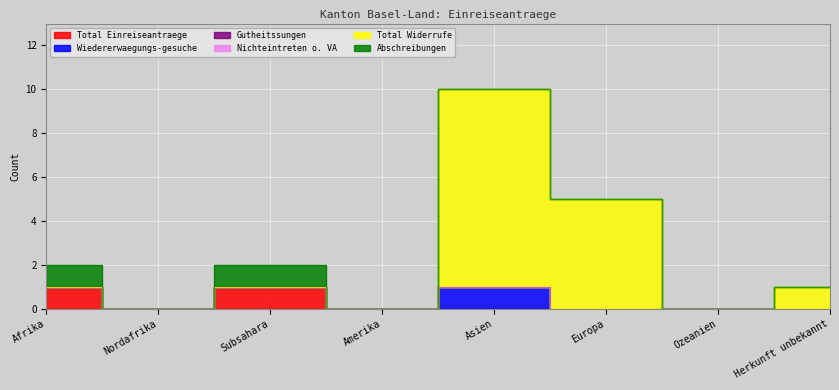

True or false: Wiedererwaegungs-gesuche has more than 2 interior local peaks.

False